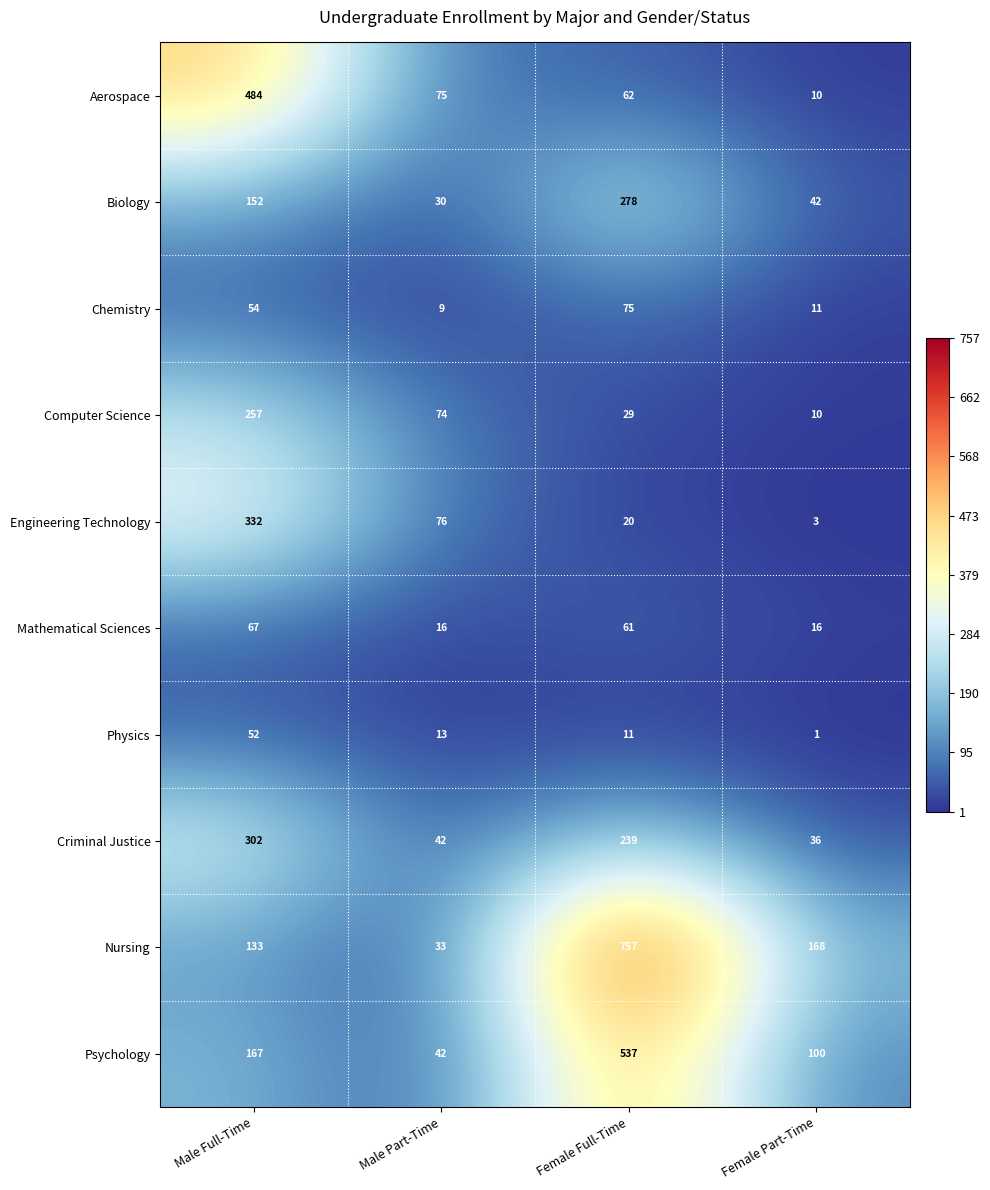

Count the number of data series in this chart.

10